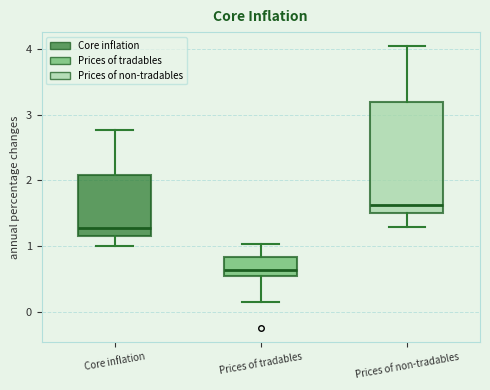

Reading left to right, read every box against the y-axis: the position of its median line, the range the box covers, and the ends of its whiskers. The values are not printed on the chart, so give them approximately, as read against the axis.

Core inflation: median 1.3, box 1.1 to 2.1, whiskers 1.0 to 2.8
Prices of tradables: median 0.6, box 0.5 to 0.8, whiskers 0.1 to 1.0
Prices of non-tradables: median 1.6, box 1.5 to 3.2, whiskers 1.3 to 4.0